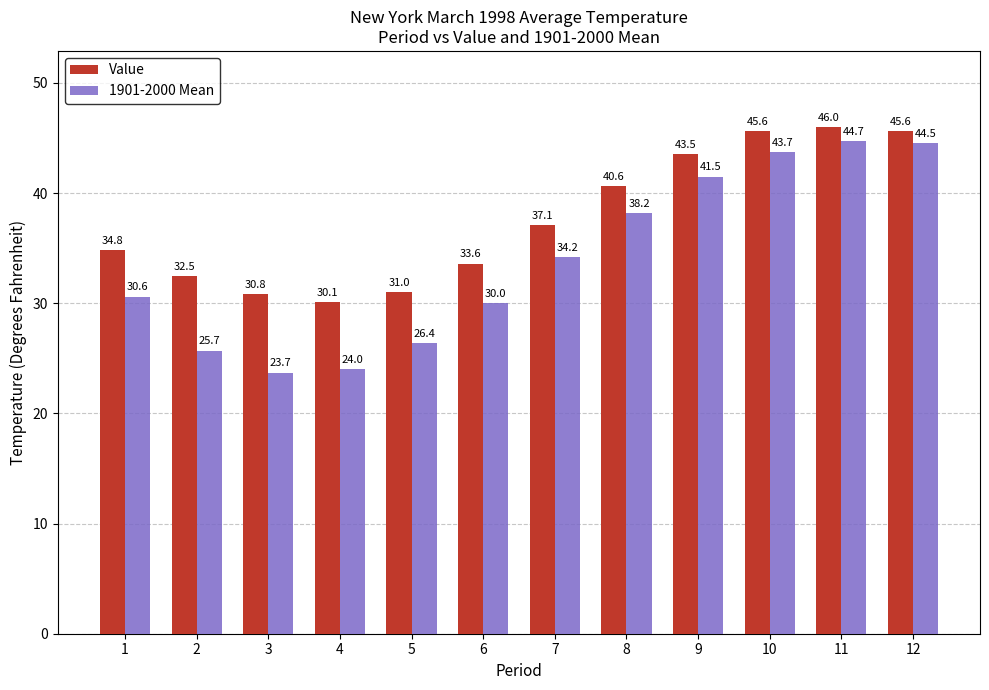

At which label does 1901-2000 Mean reach its minimum?

3